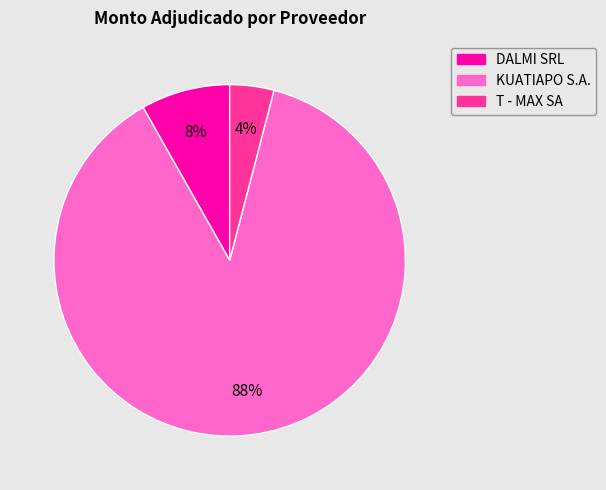

Does any single category account for the majority?

Yes